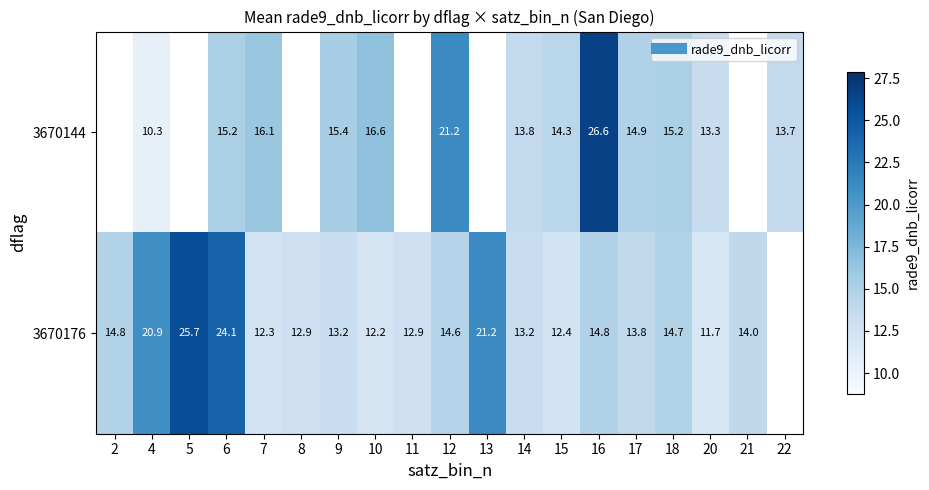

True or false: 3670144 has a value of 15.2 at 18.

True